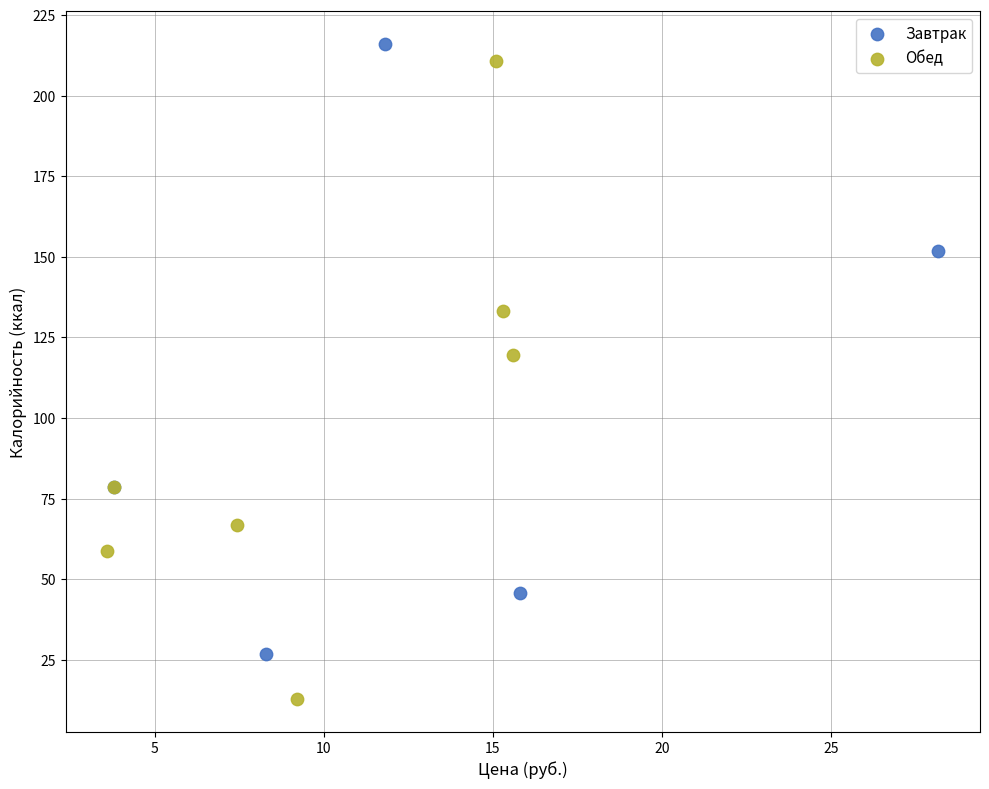

Which series has the widest spread of Y values?

Обед